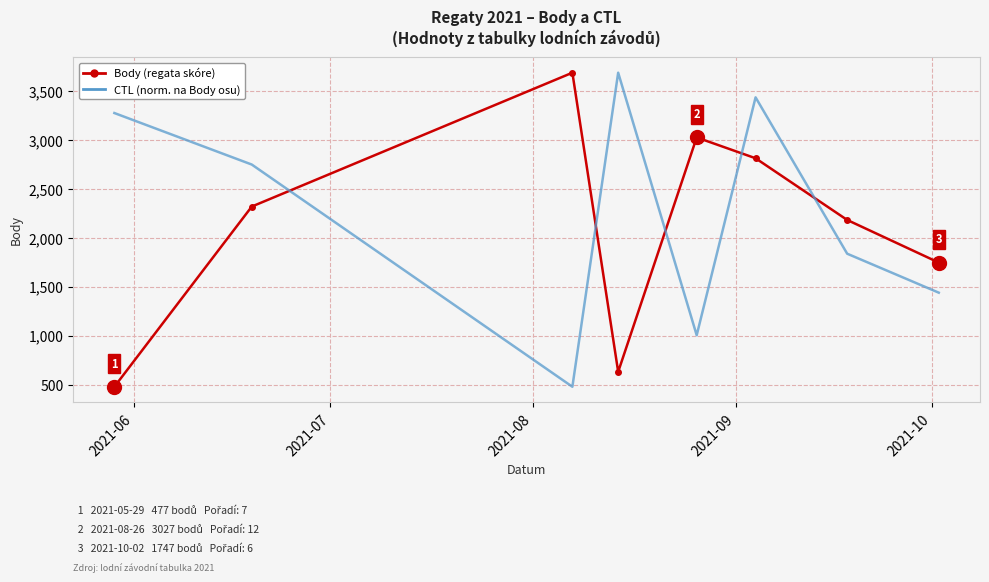

True or false: Body (regata skóre) and CTL (norm. na Body osu) cross at least once.

True